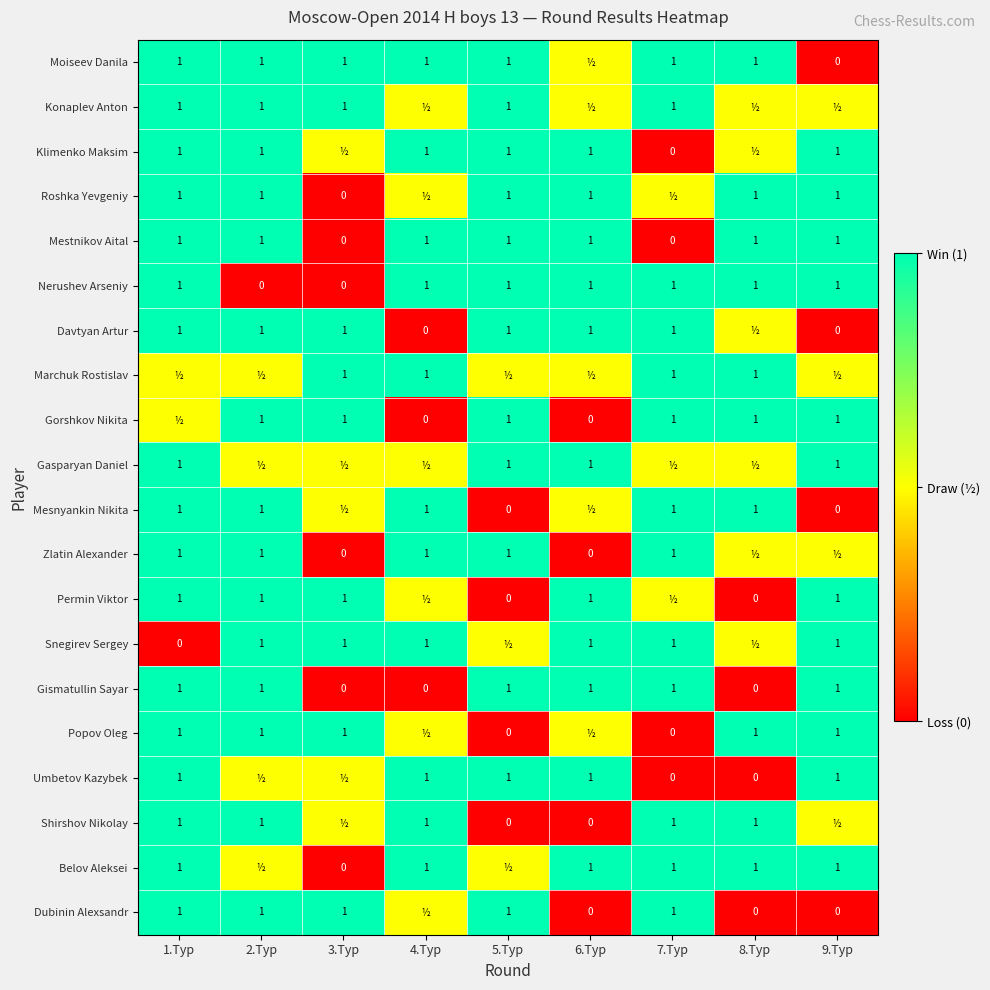

What is the sum of the Zlatin Alexander values at 6.Tур and 1.Tур?

1.0